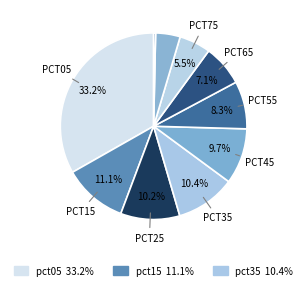

What is the smallest slice in the pie chart?

pct95